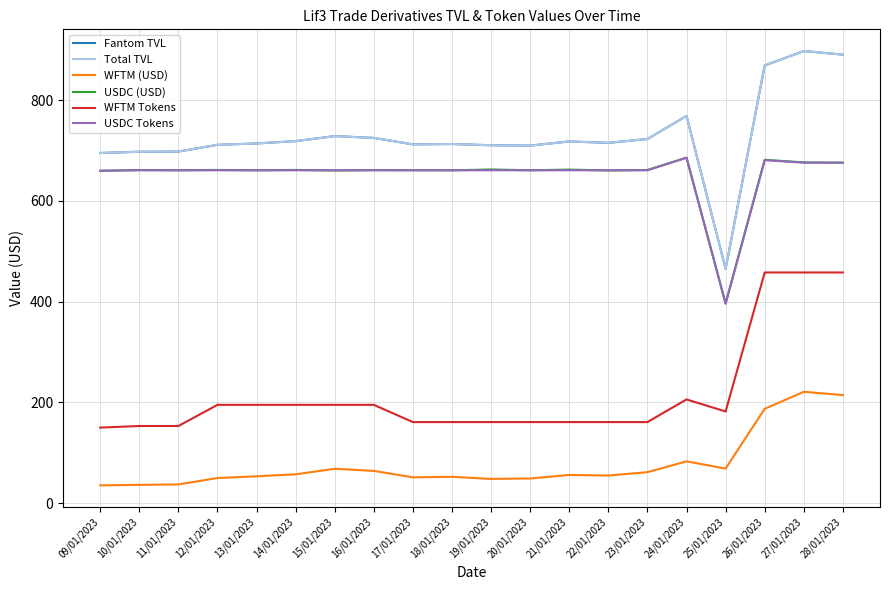

Is the value of USDC (USD) at 12/01/2023 greater than the value of USDC Tokens at 15/01/2023?

Yes